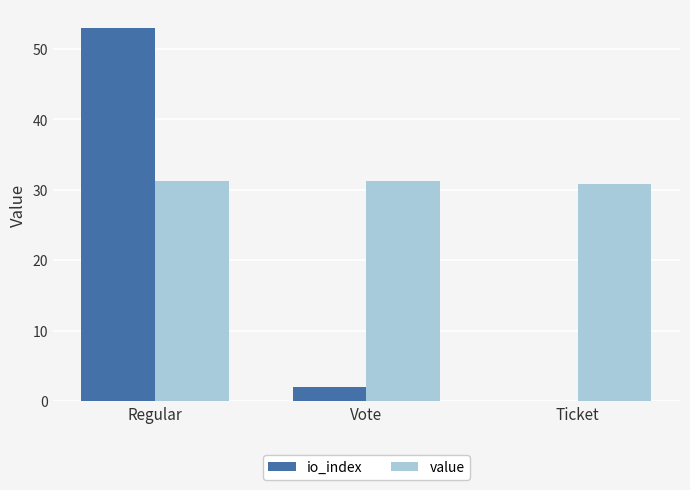

What value does the io_index series have at Regular?

53.0